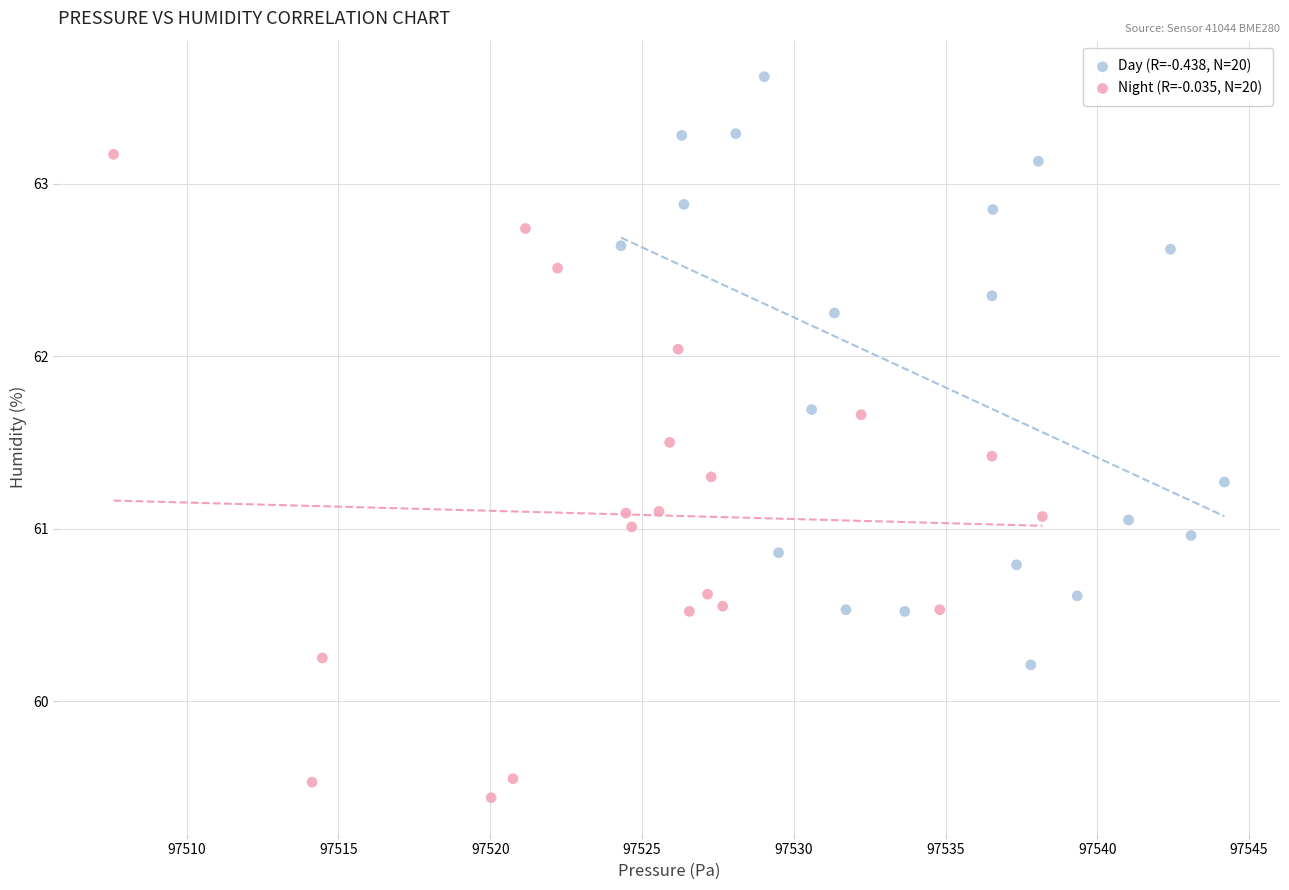

Which series has the widest spread of Y values?

Night (R=-0.035, N=20)